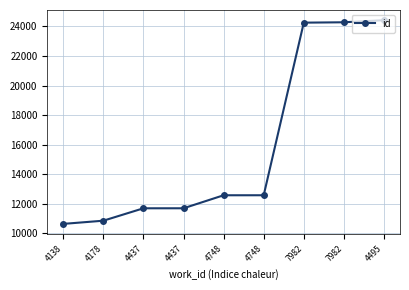

How many lines are shown in the chart?

1